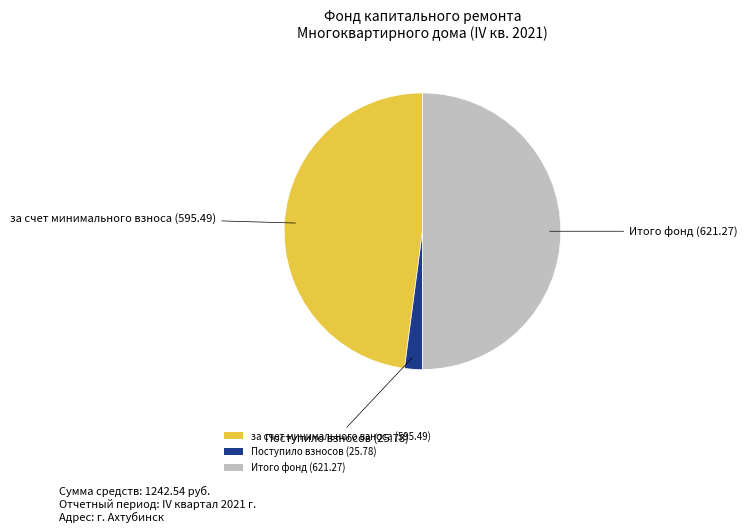

Between Итого фонд (621.27) and за счет минимального взноса (595.49), which is larger?

Итого фонд (621.27)